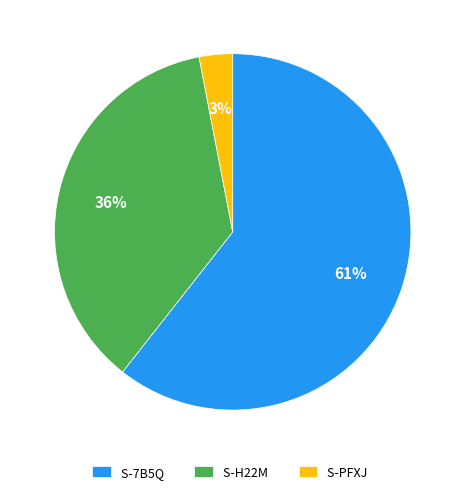

To the nearest percent, what portion does S-H22M represent?

36%